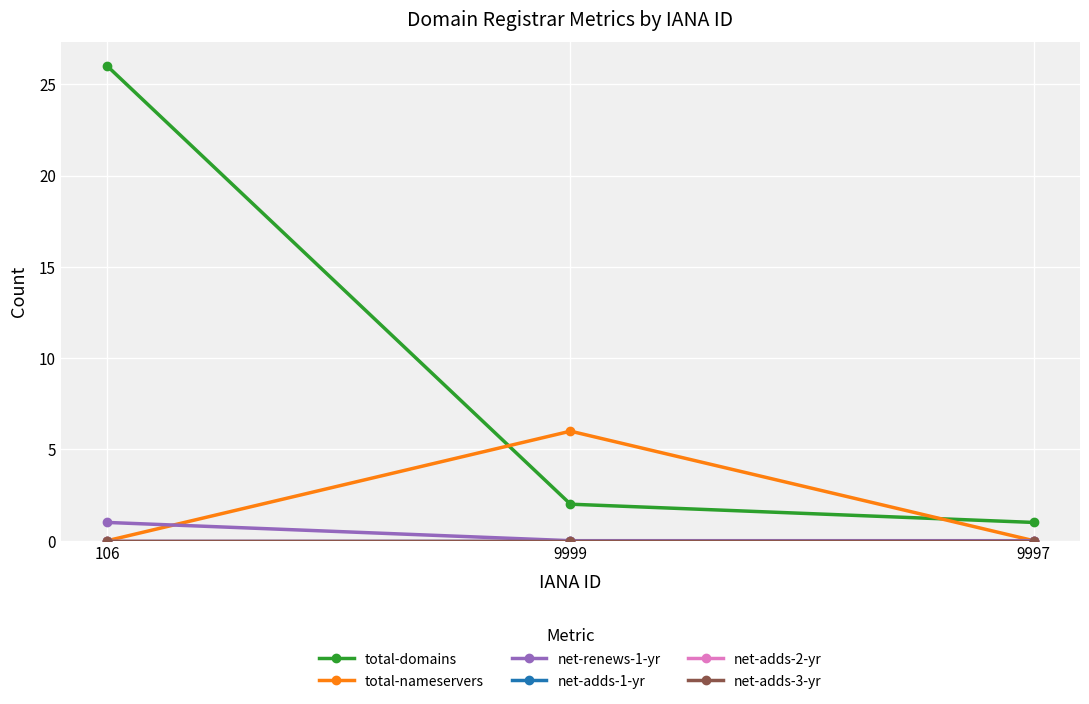

What is the label of the 1st point from the right?

9997